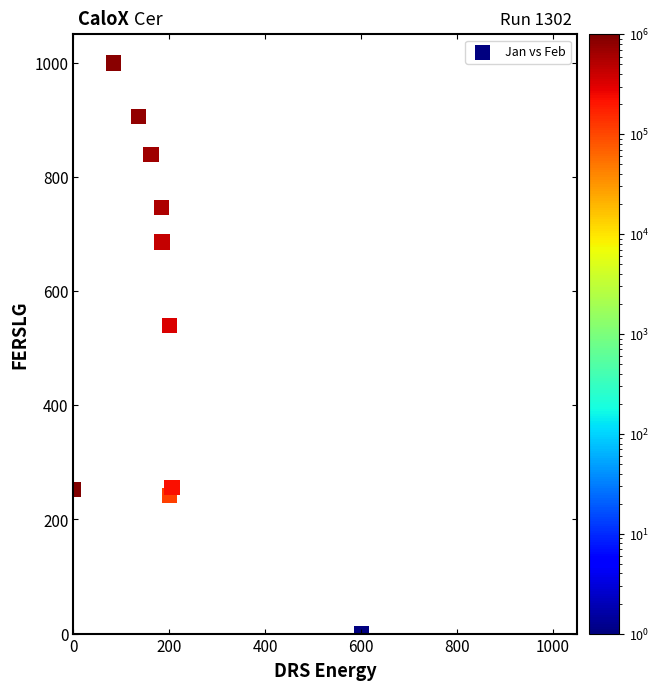

What is the range of X values (max minus min)?

600.0